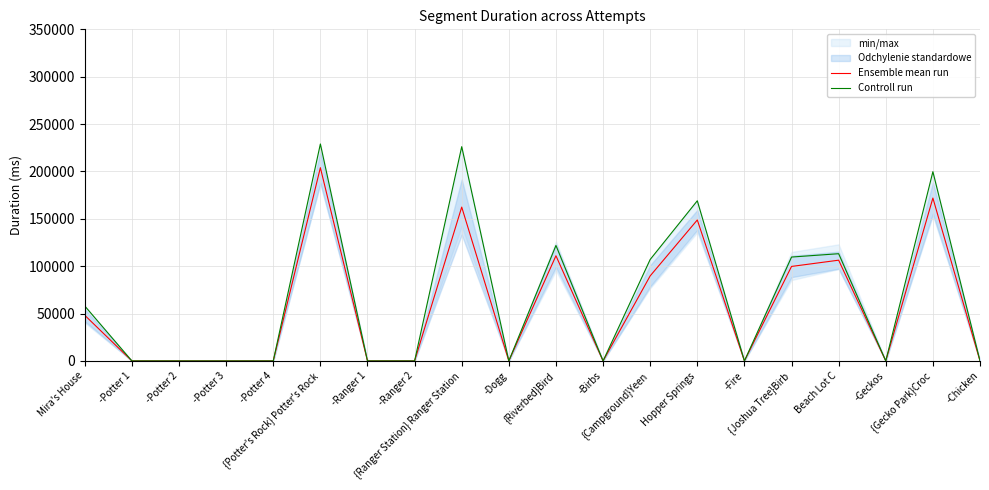

What position from the left is {Riverbed}Bird?

11